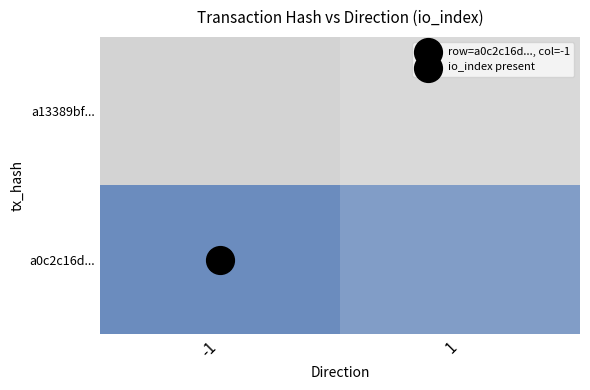

Reading right to left, list all the values displayed in this chart.

a0c2c16d303d8791a30500f4b55a595f4711b16: 1=0	-1=1
a13389bf583656822a53f86f0b97f07554747e9: 1=0	-1=0